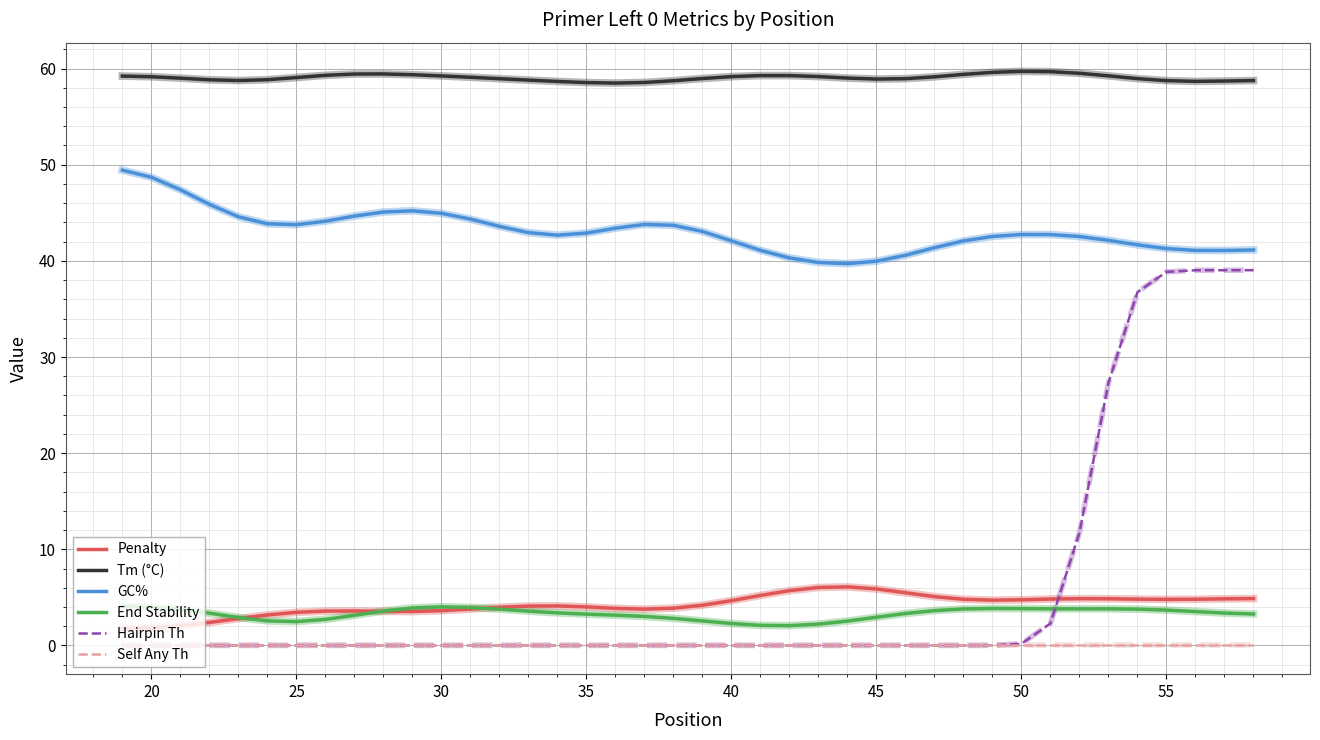

Which series has the widest spread of values?

Hairpin Th